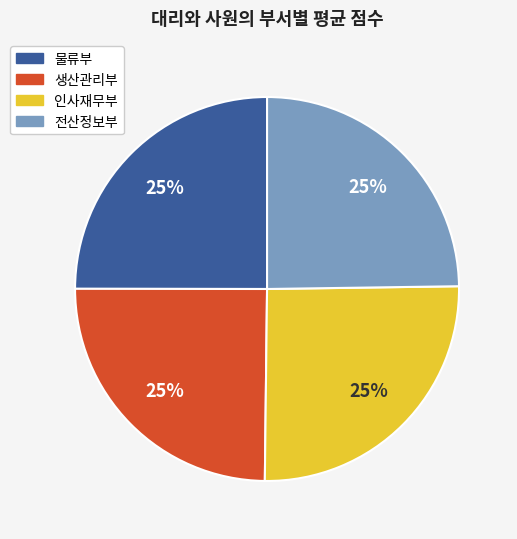

To the nearest percent, what is the combined percentage of 전산정보부 and 생산관리부?

50%